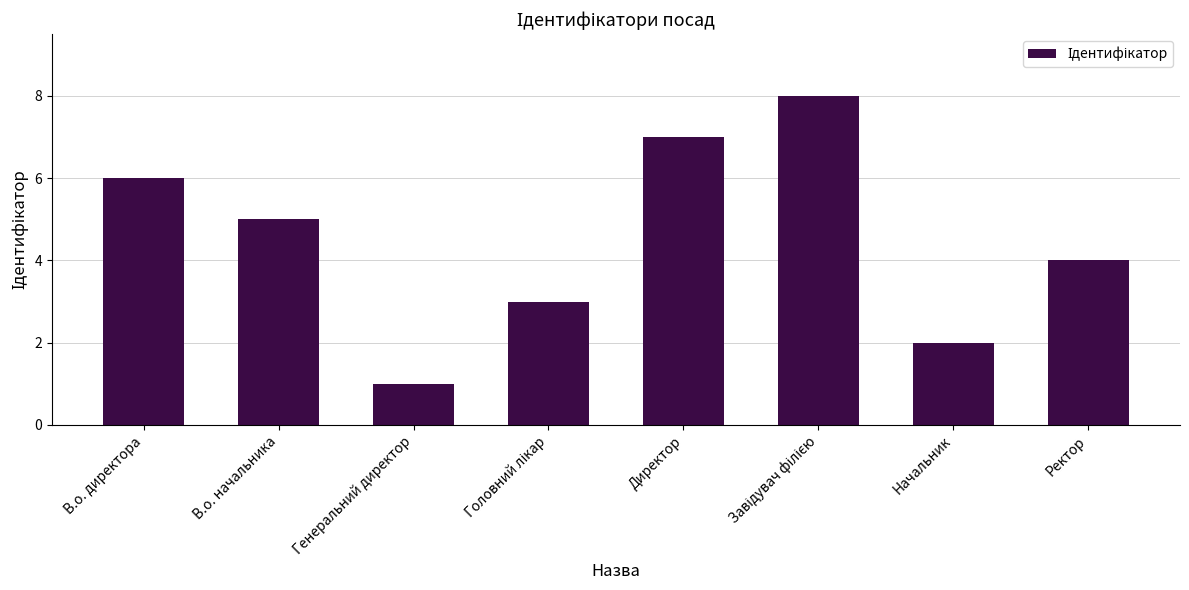

What is the difference between the second highest and second lowest values?

5